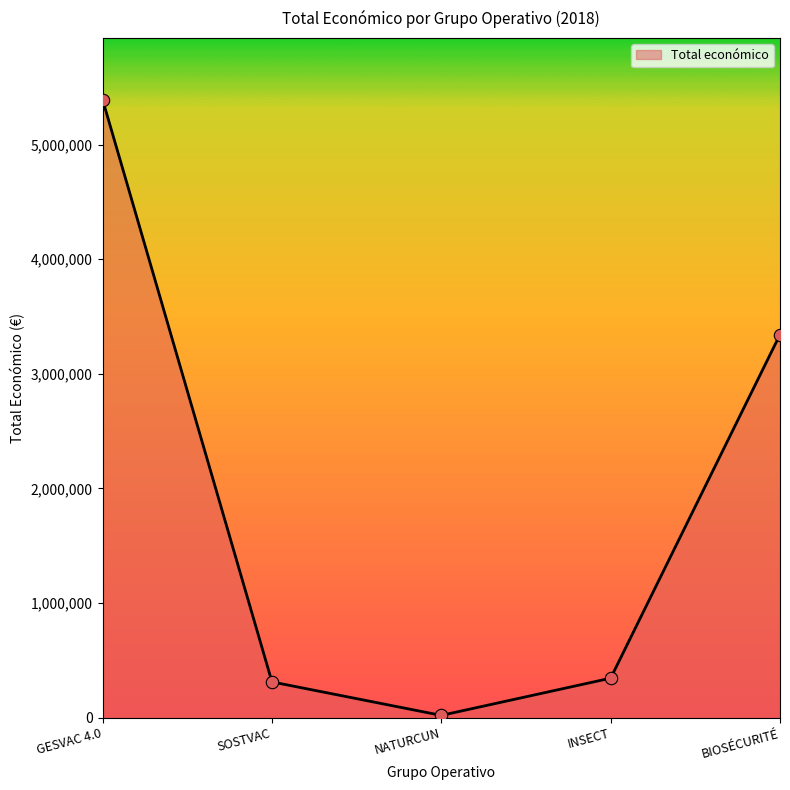

Which has a higher value, BIOSÉCURITÉ or NATURCUN?

BIOSÉCURITÉ